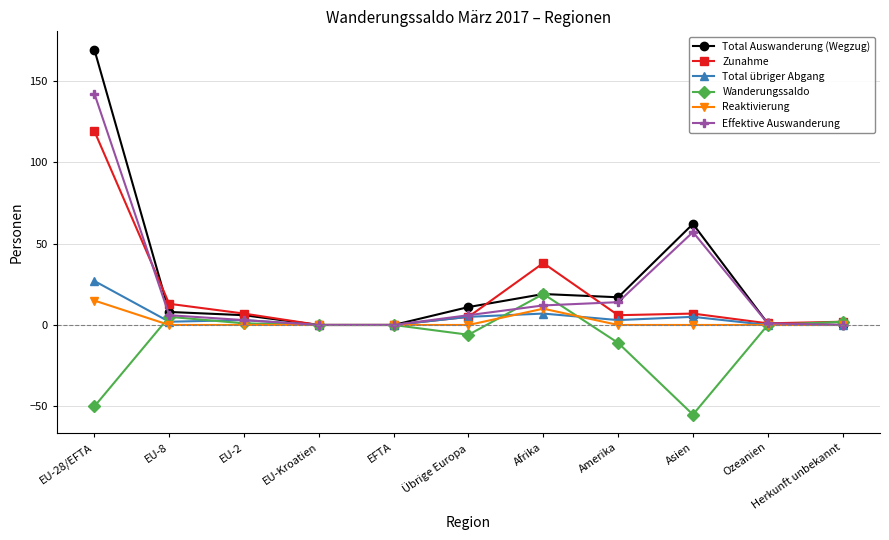

How many series are shown in this chart?

6